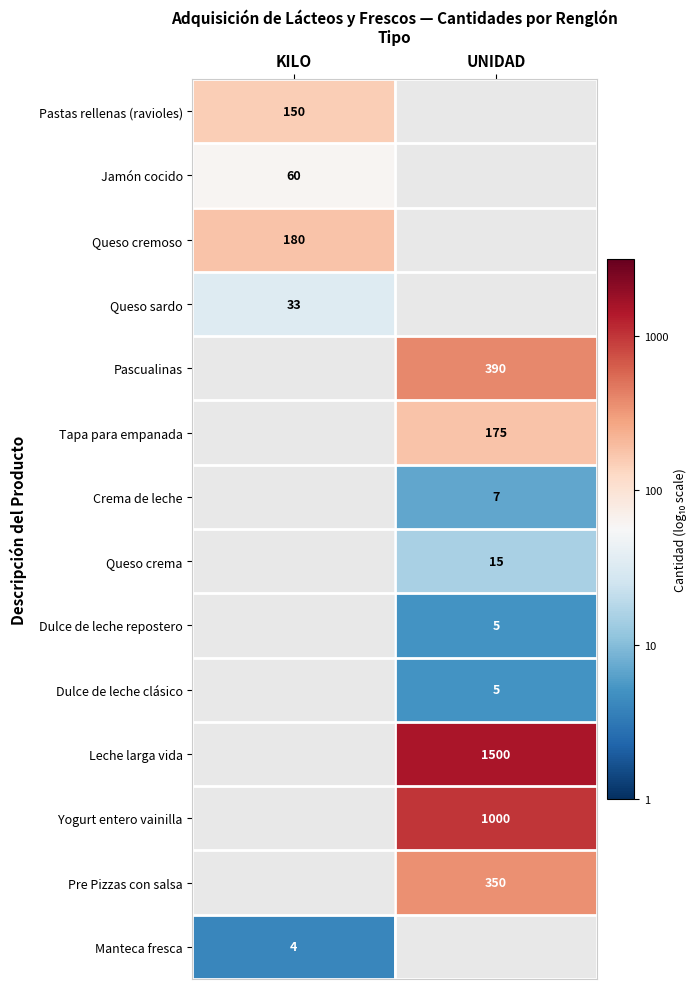

Is the value of Queso sardo at KILO greater than the value of Pascualinas at UNIDAD?

No